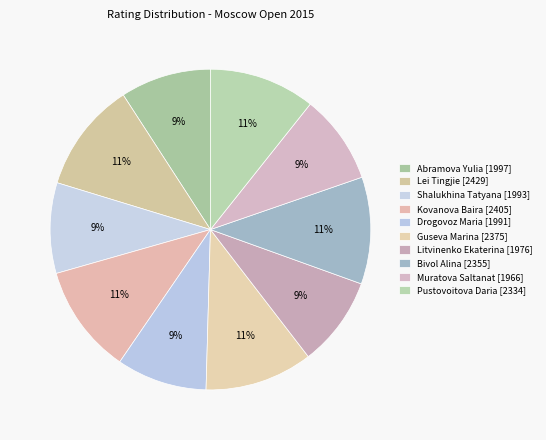

To the nearest percent, what is the average slice percentage?

10%